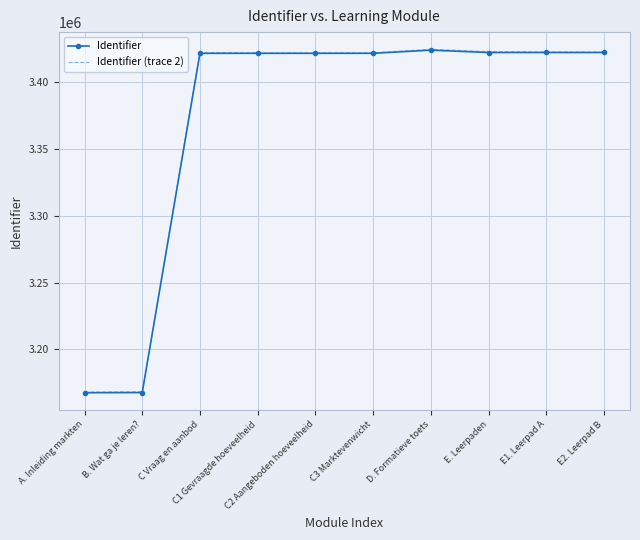

What is the minimum value shown in the chart?

3167427.0